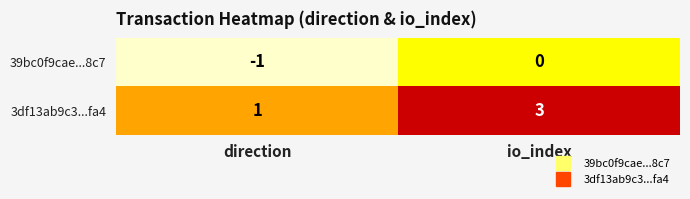

Rank the series by their average value, from lowest to highest.

39bc0f9cae...8c7, 3df13ab9c3...fa4